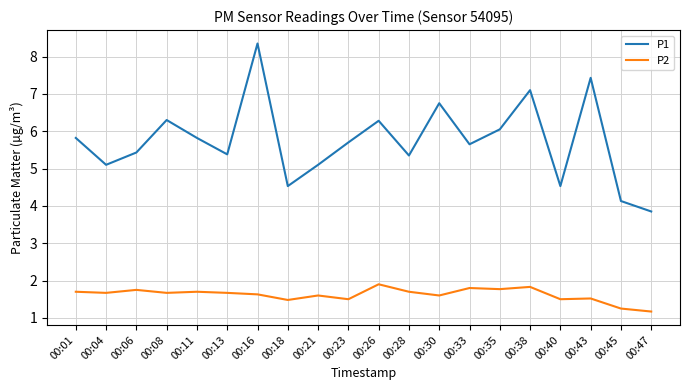

Is it true that P2 equals 2.8 at 00:11?

False